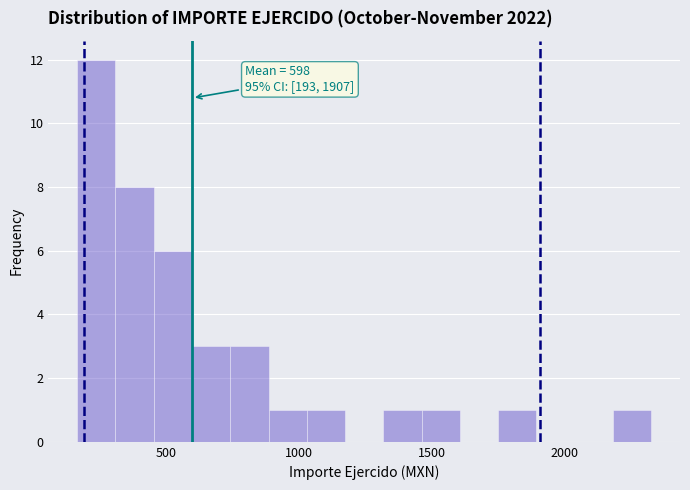

Read against the x-axis, roughly where is the centre of the tallest bar?

250